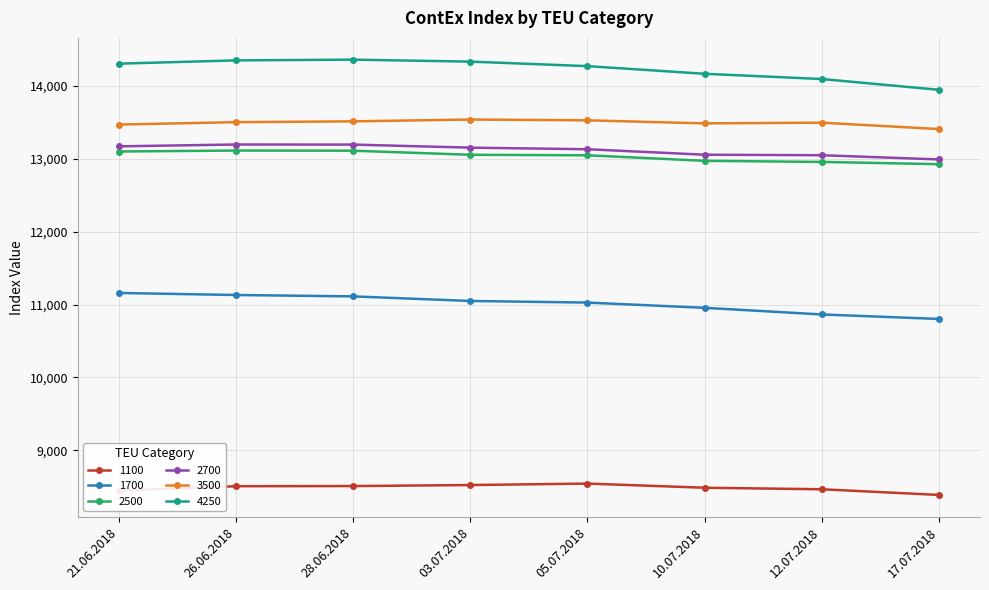

In 3500, how many points are lower than both neighbors (excluding endpoints)?

1